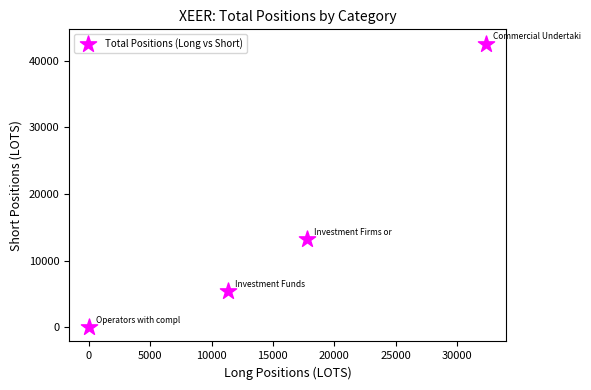

What is the range of X values (max minus min)?

32401.7